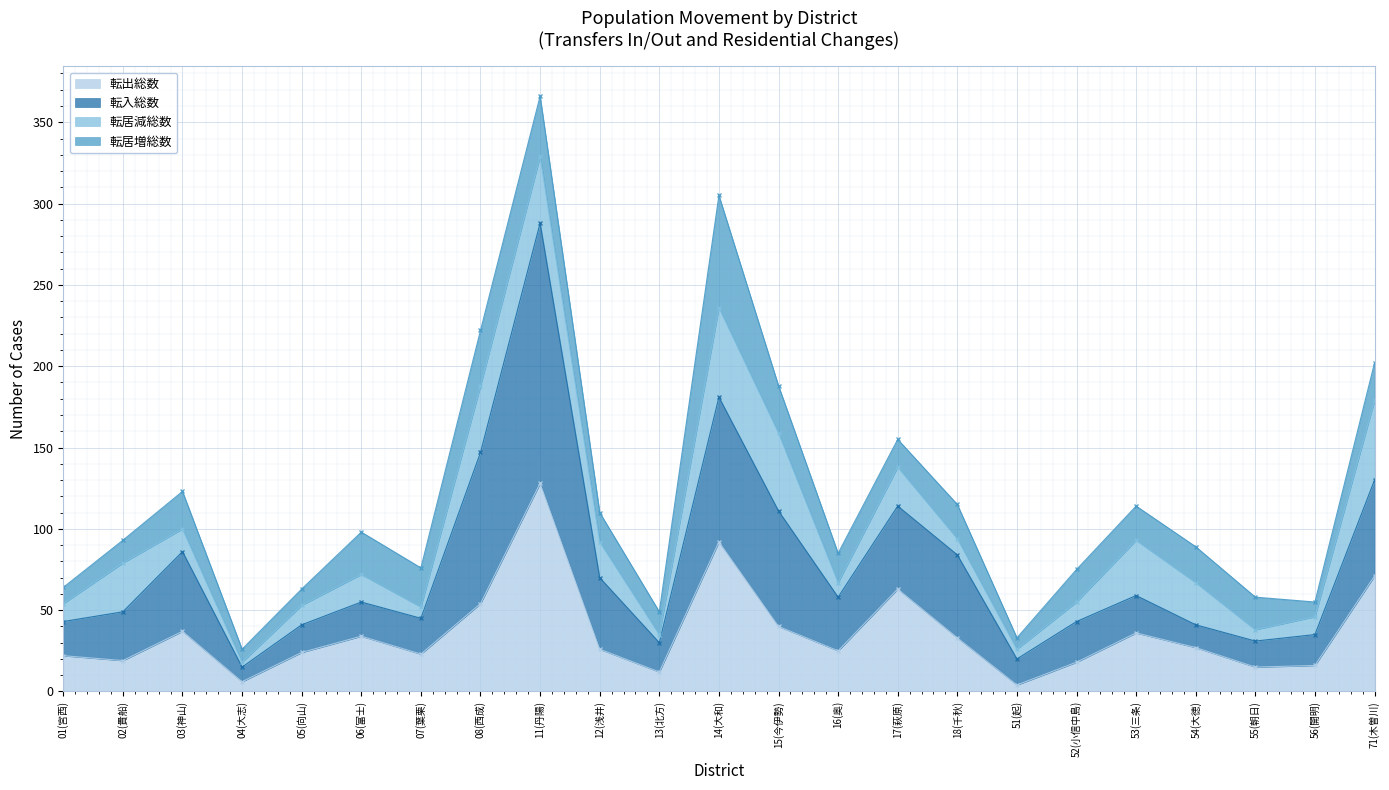

True or false: 転入総数 has more than 0 points higher than both neighbors.

True